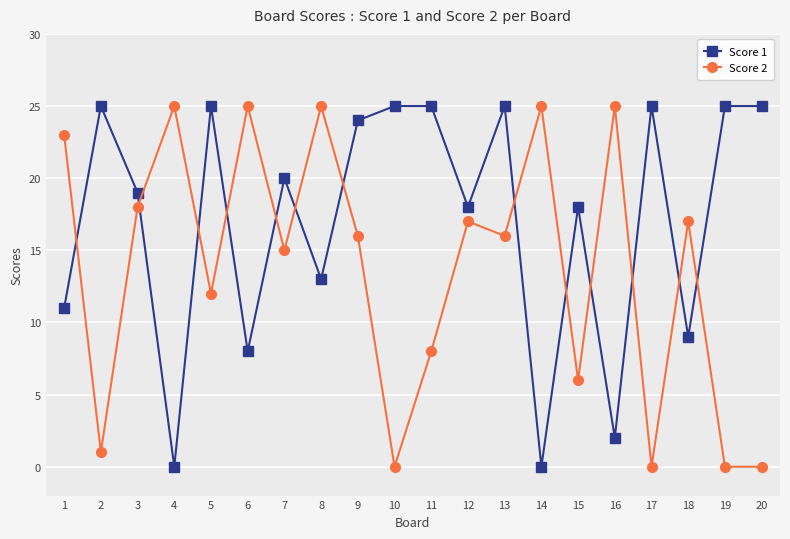

How many series are shown in this chart?

2